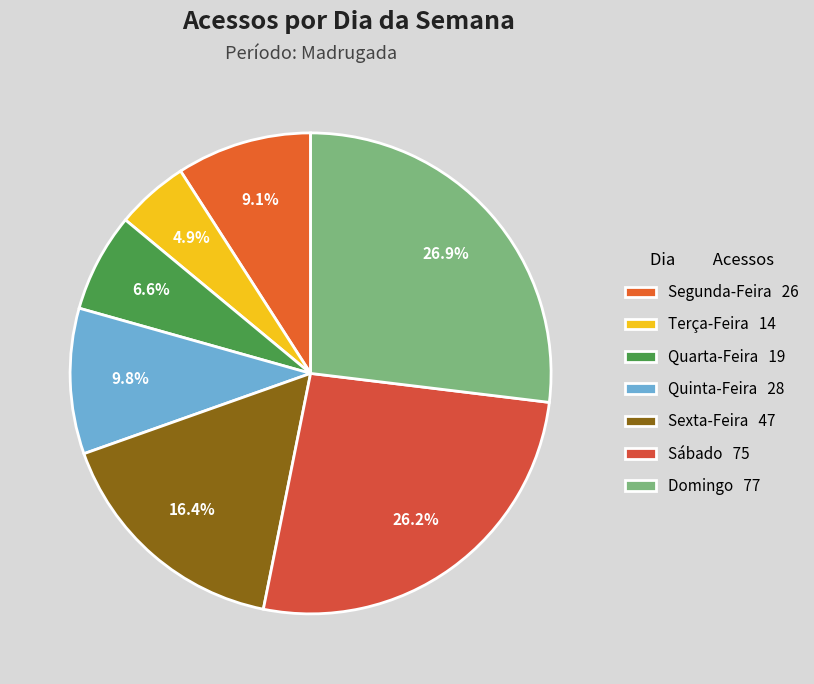

To the nearest percent, what is the combined percentage of Sexta-Feira and Segunda-Feira?

26%